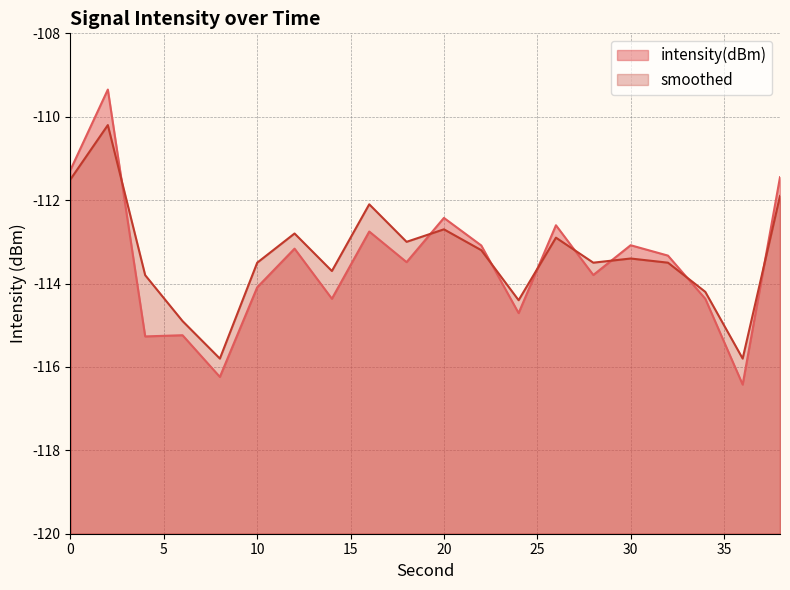

What is the total value across all series at 2?

-219.5